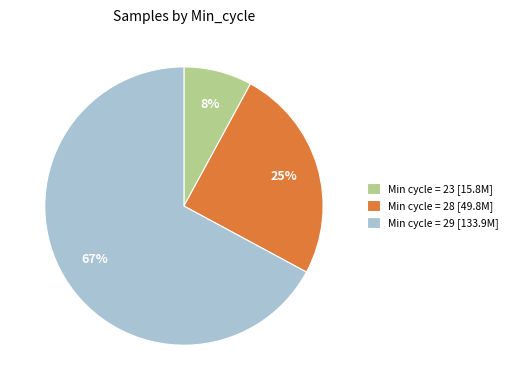

What percentage is the Min cycle = 28 [49.8M] slice, to the nearest percent?

25%